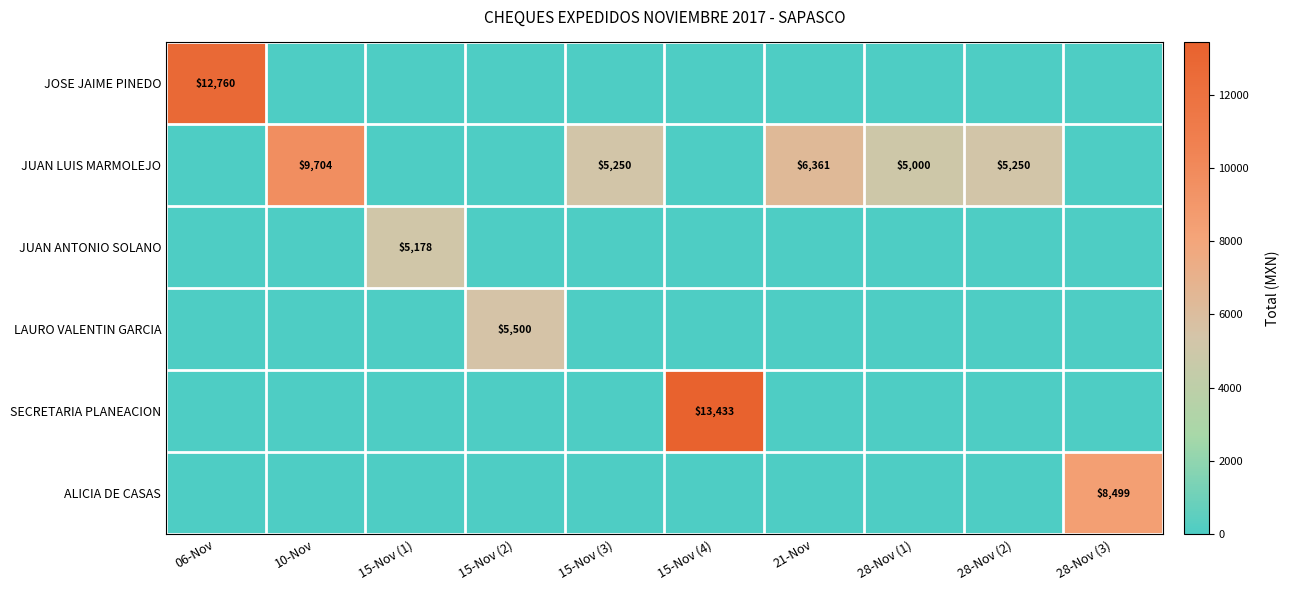

Which series has the largest total across all categories?

JUAN LUIS MARMOLEJO